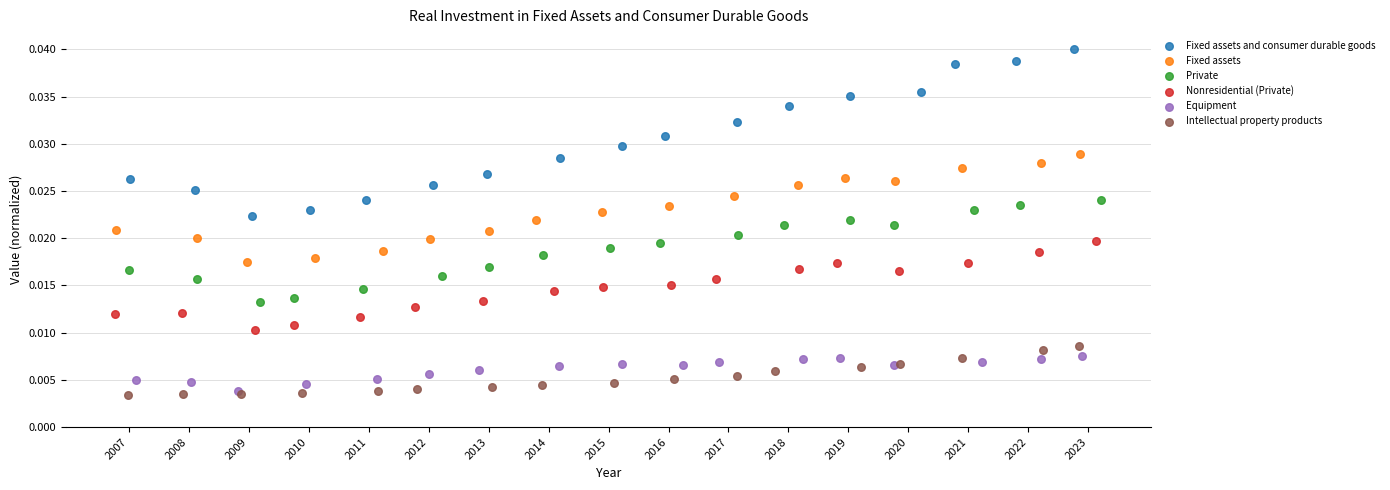

What are all the series names shown in the legend?

Fixed assets and consumer durable goods, Fixed assets, Private, Nonresidential (Private), Equipment, Intellectual property products